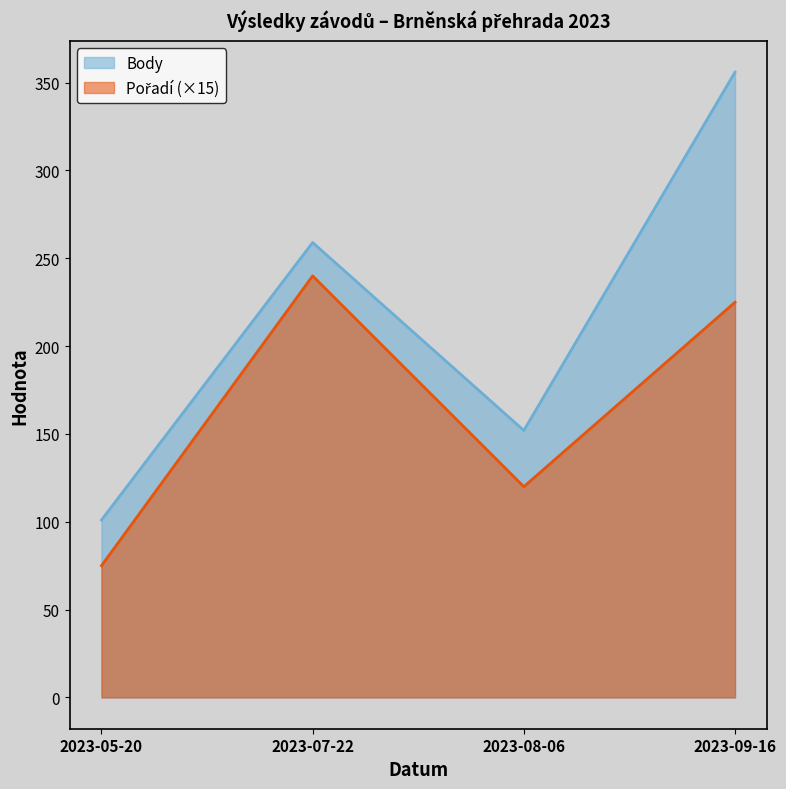

Between 2023-07-22 and 2023-05-20, which is larger?

2023-07-22